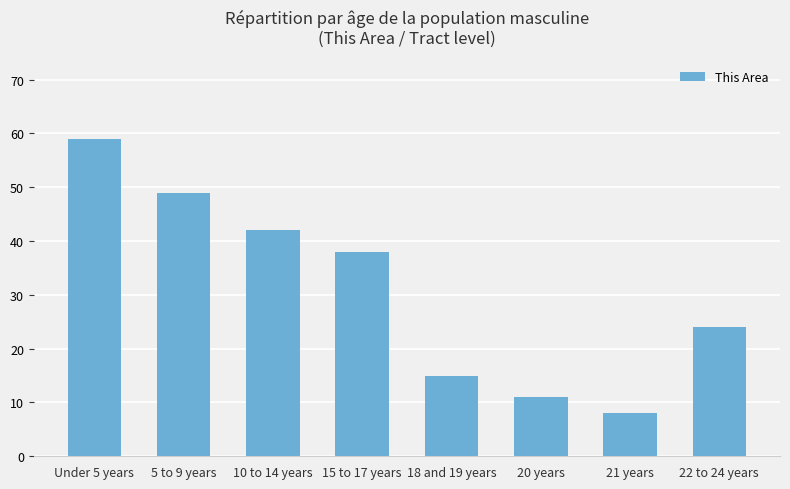

Reading left to right, what are all the values shown in this chart?

Under 5 years=59	5 to 9 years=49	10 to 14 years=42	15 to 17 years=38	18 and 19 years=15	20 years=11	21 years=8	22 to 24 years=24